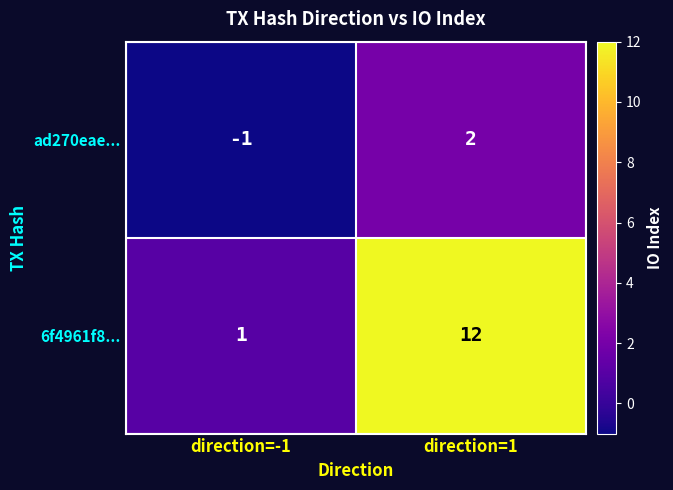

At which label is 6f4961f8... closest to 6?

direction=-1